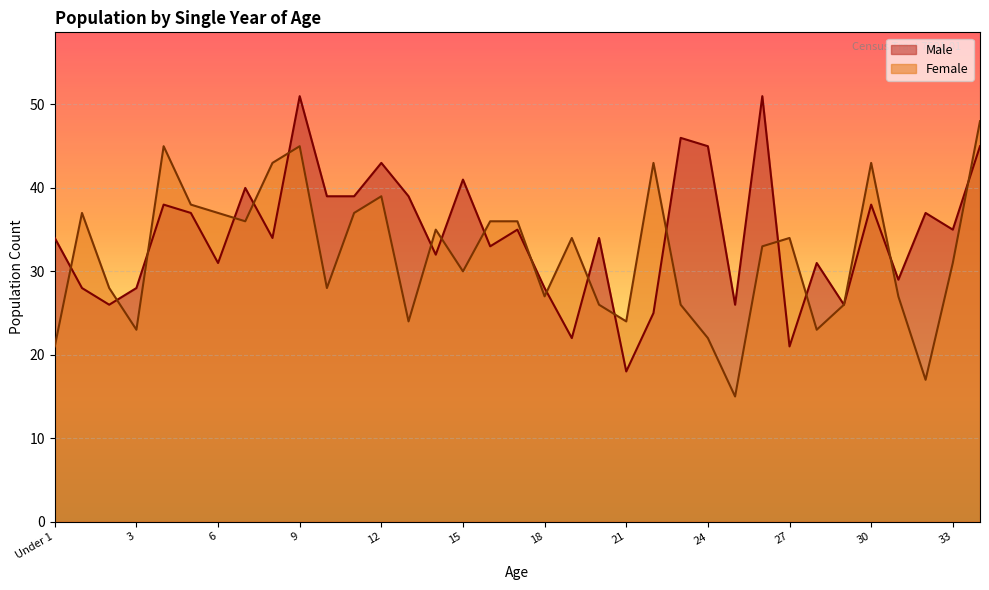

Does the chart display data point markers on the line(s)?

No